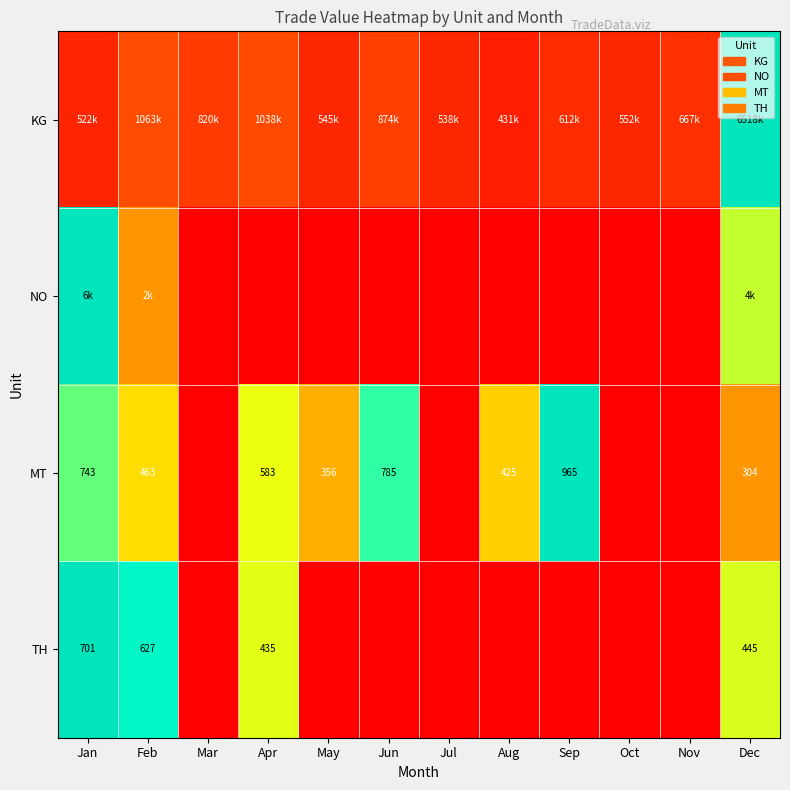

Rank the series at Sep from highest to lowest value.

MT, KG, NO, TH